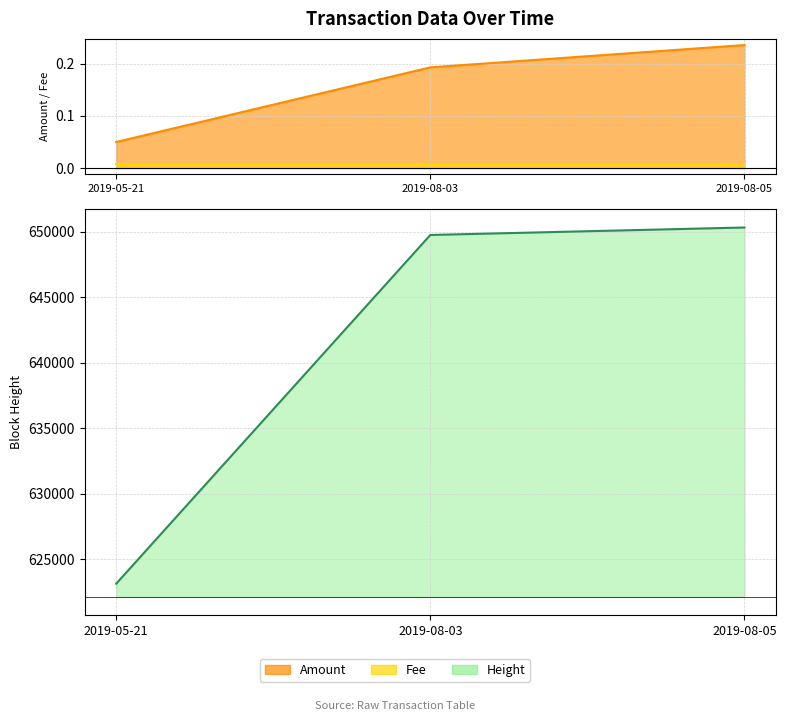

True or false: Height has a value of 985762.6 at 2019-05-21.

False